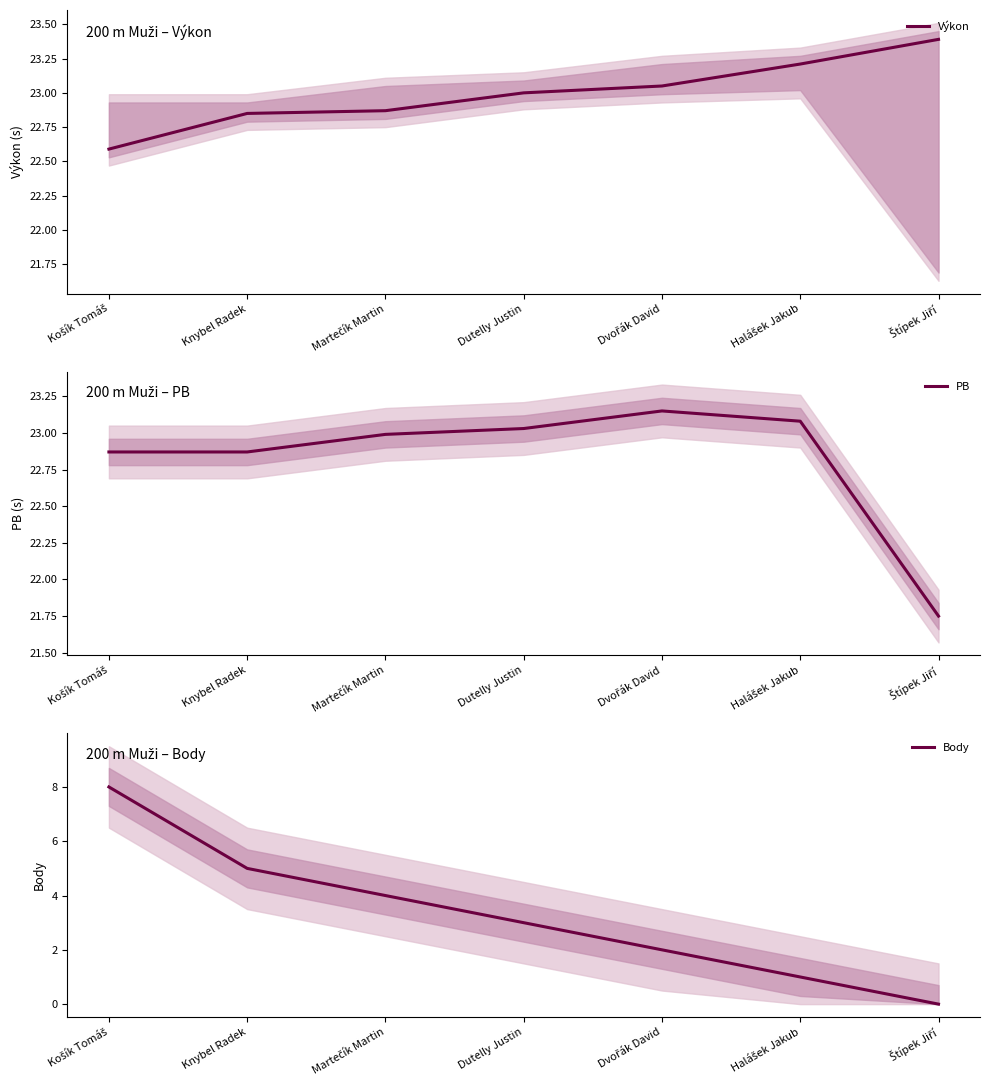

Where does the PB series first go above 22?

Košík Tomáš